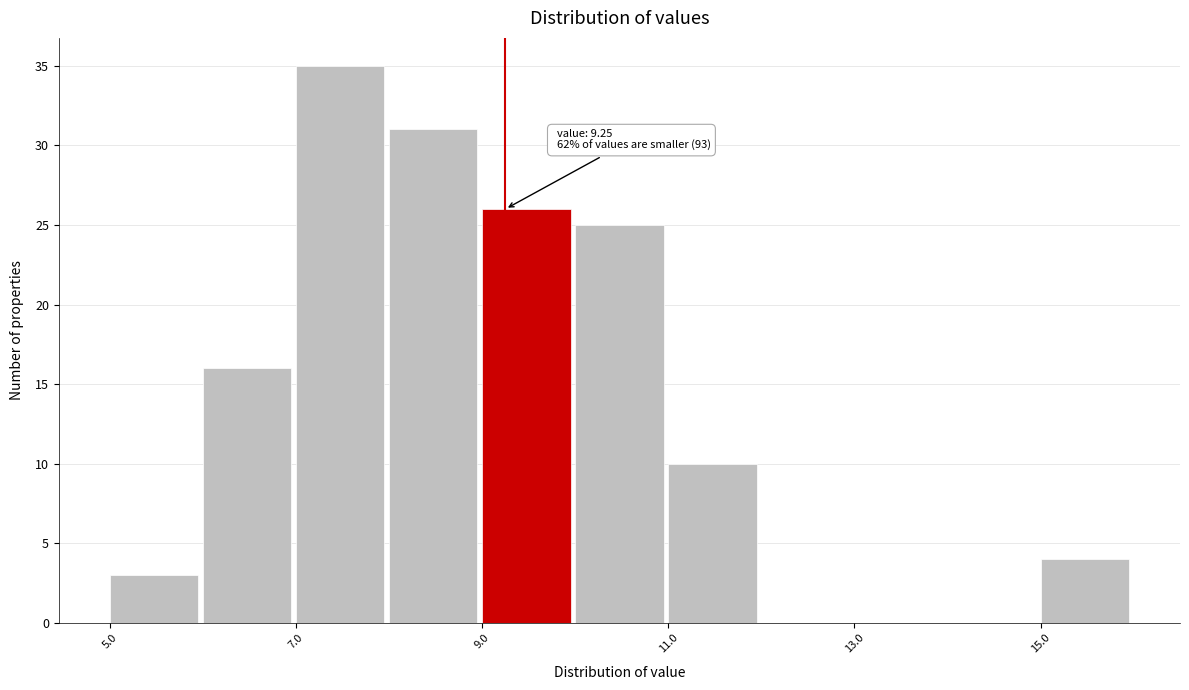

Over which range of the x-axis is the bar tallest?

7 to 8